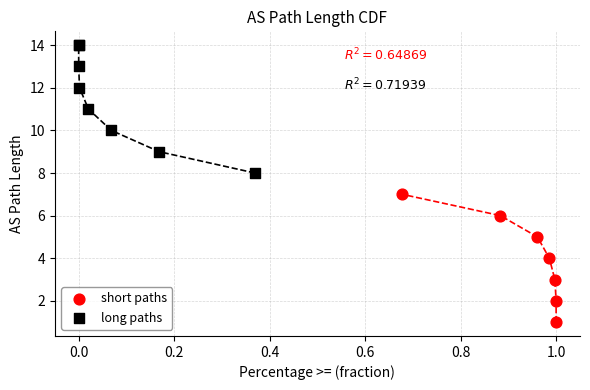

Which series contains the highest Y value?

long paths